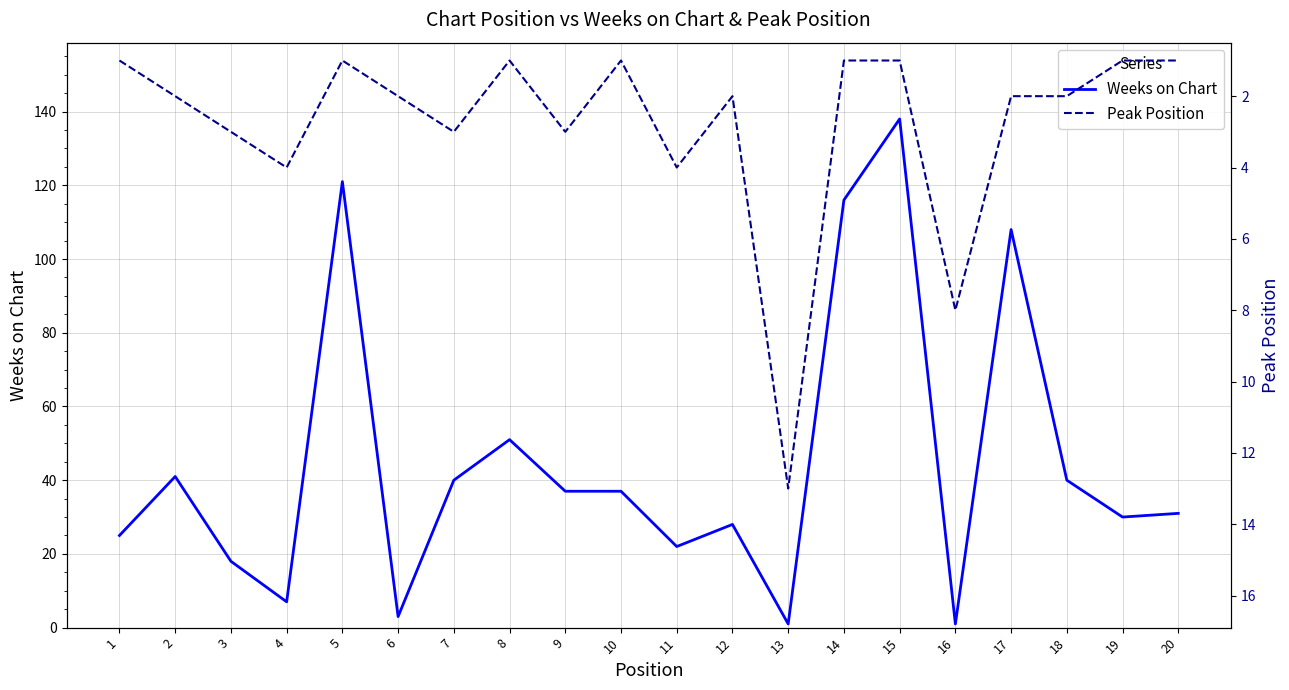

True or false: Weeks on Chart has a value of 108 at 17.

True